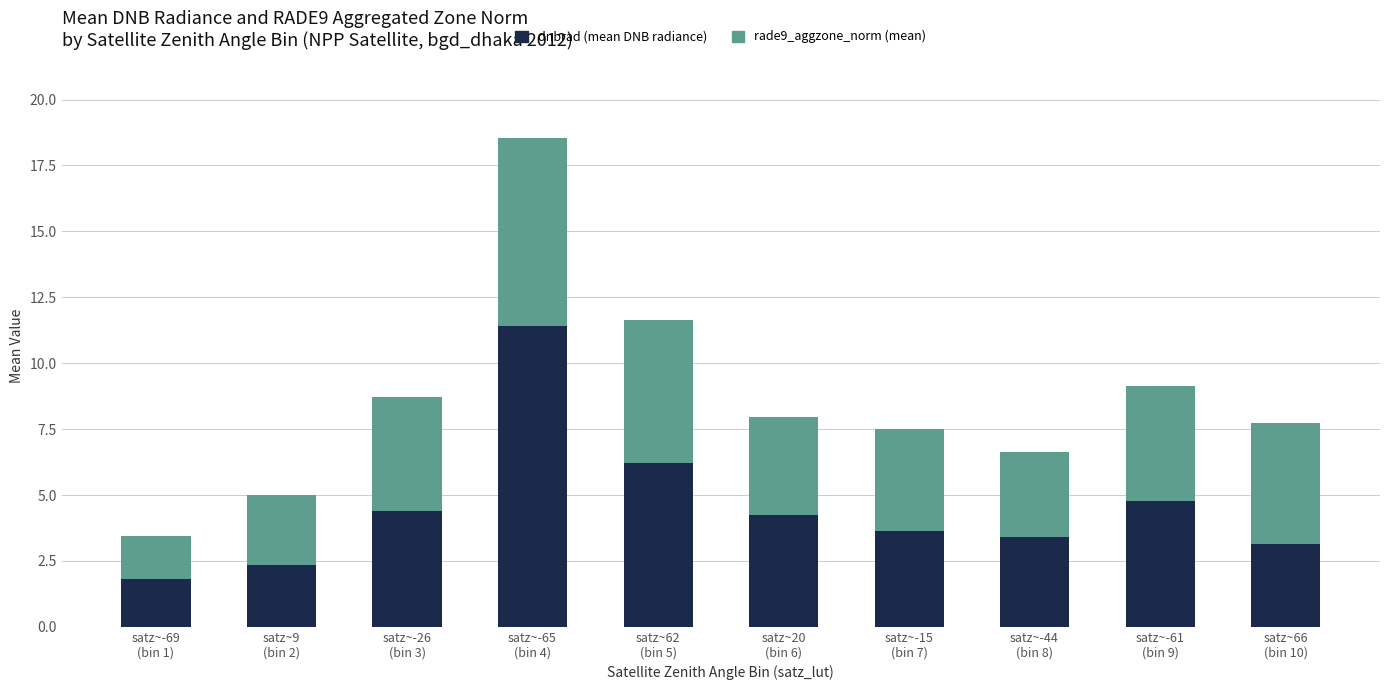

What is the sum of all dnbrad (mean DNB radiance) values?

45.4